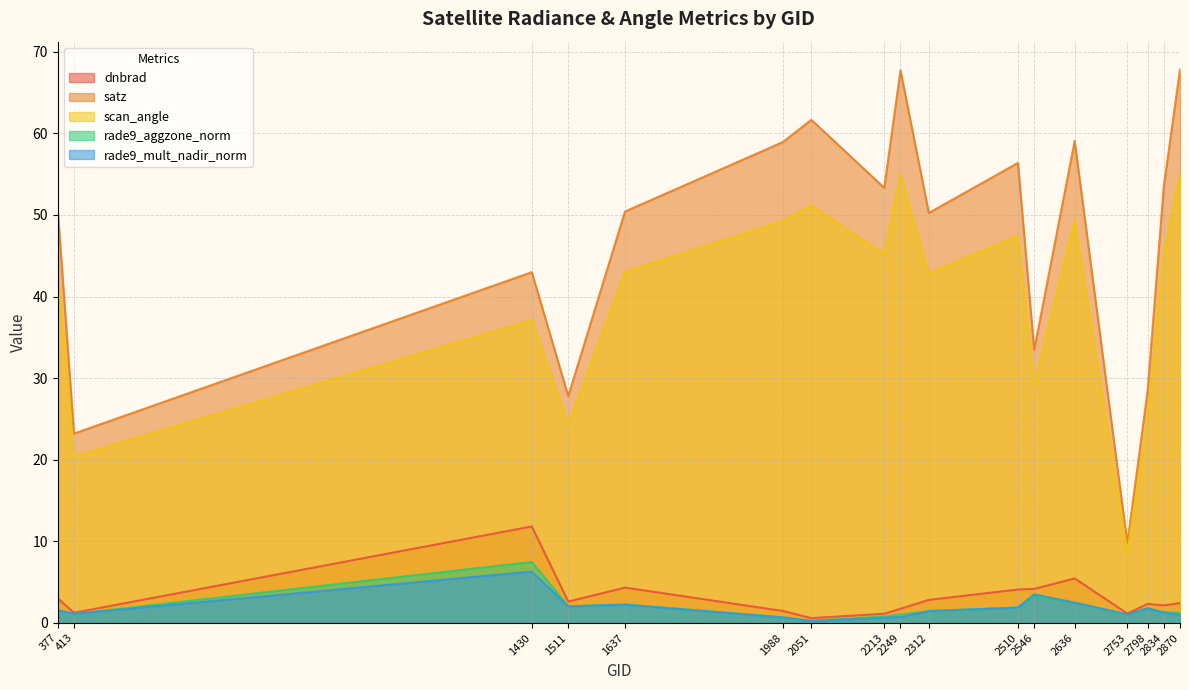

What are all the series names shown in the legend?

dnbrad, satz, scan_angle, rade9_aggzone_norm, rade9_mult_nadir_norm